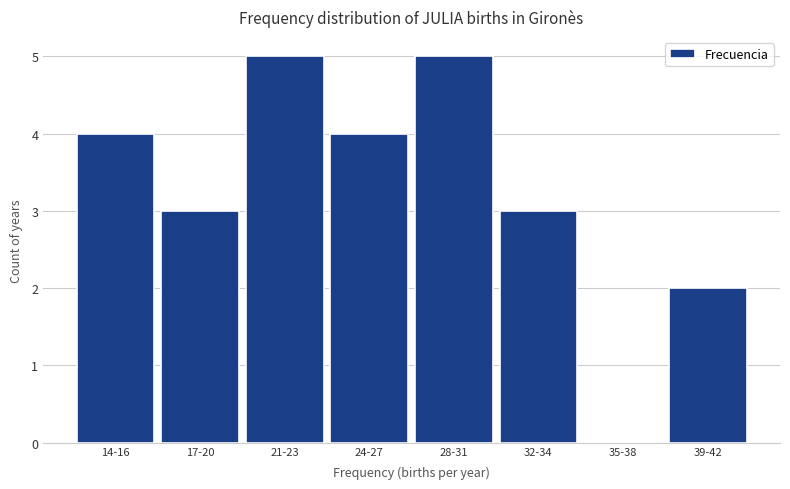

Reading left to right, extract all data points from this chart.

14-16=4	17-20=3	21-23=5	24-27=4	28-31=5	32-34=3	35-38=0	39-42=2